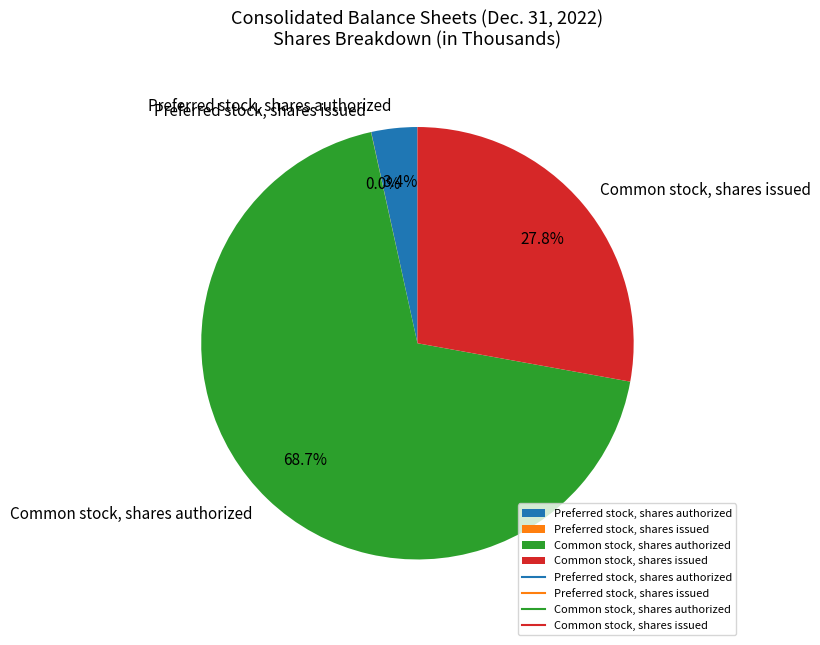

How much of the chart is everything except Common stock, shares issued?

72.2%